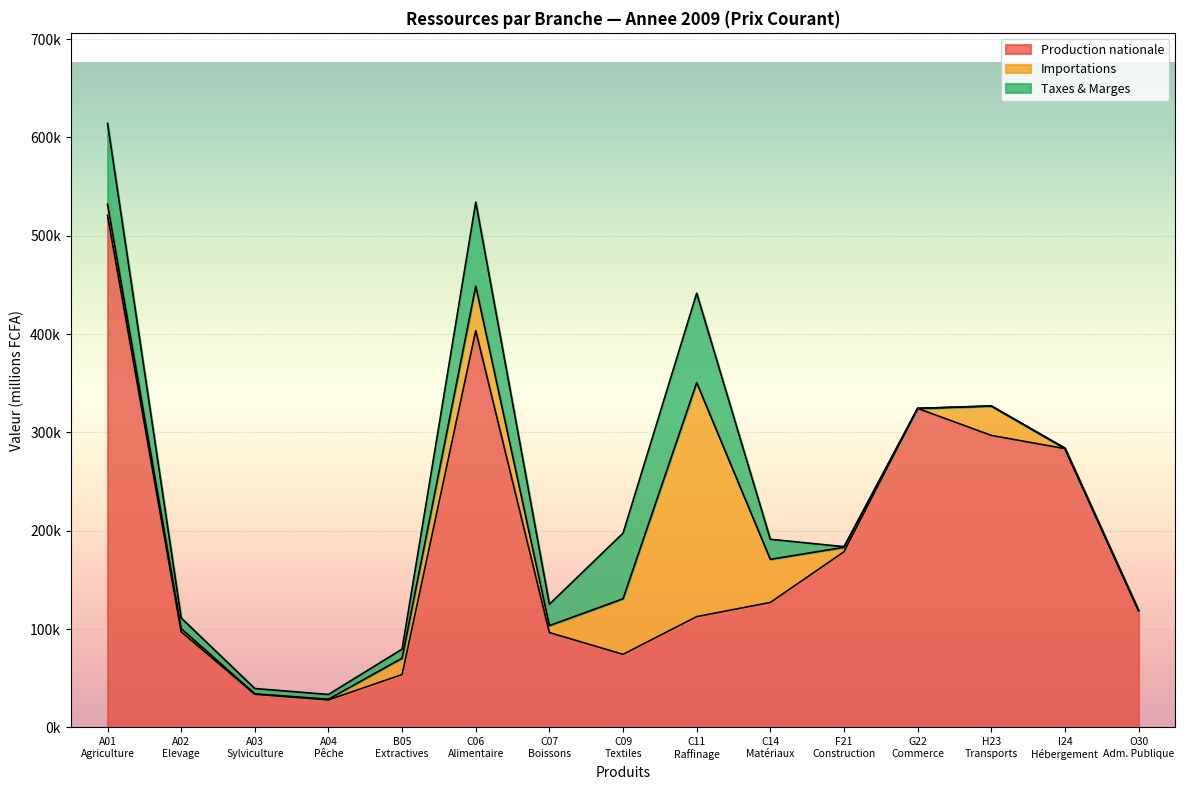

What are all the series names shown in the legend?

Production nationale, Importations, Taxes & Marges